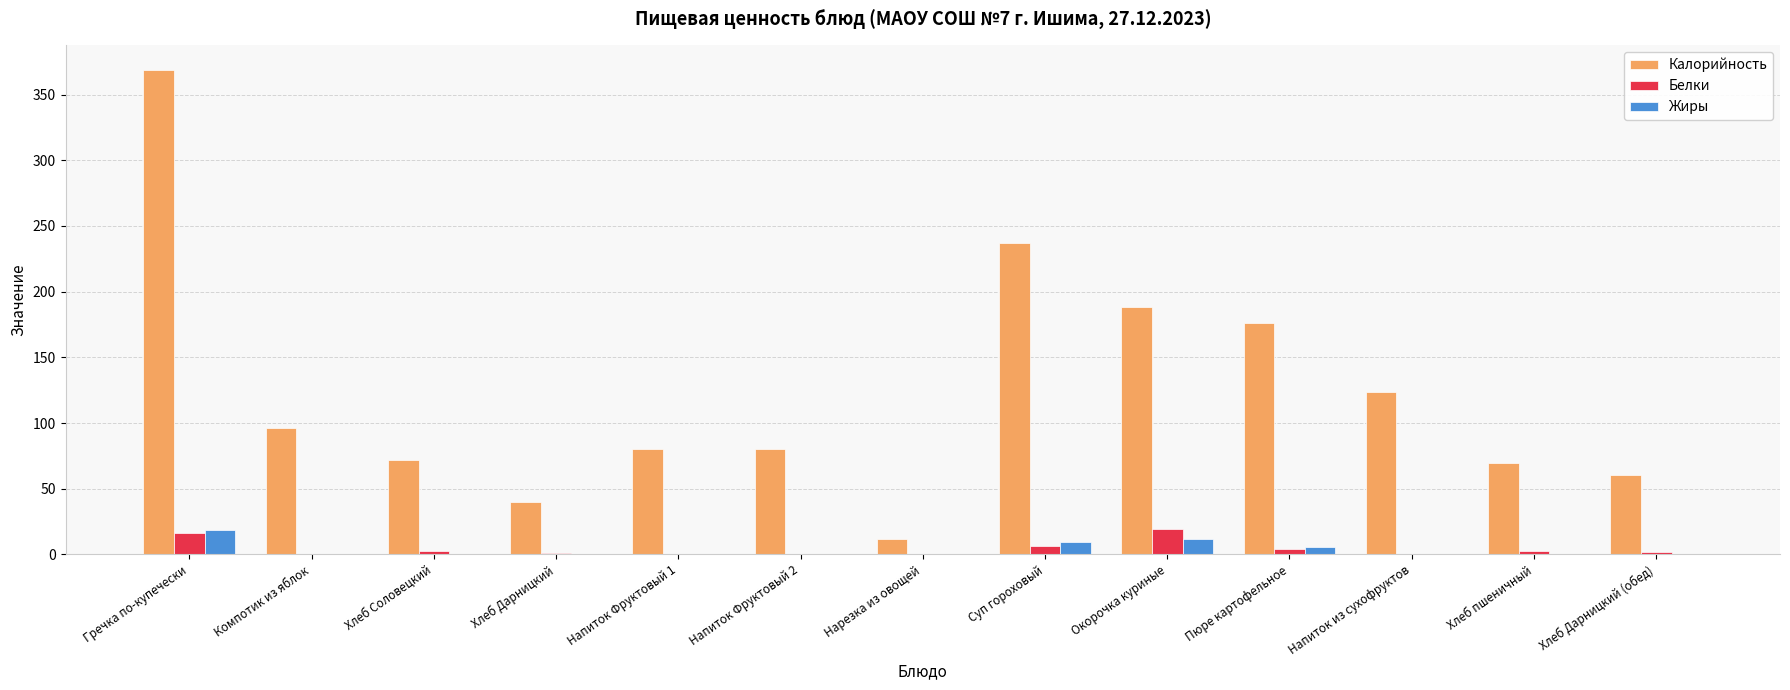

Is it true that Белки equals 16.3 at Гречка по-купечески?

True